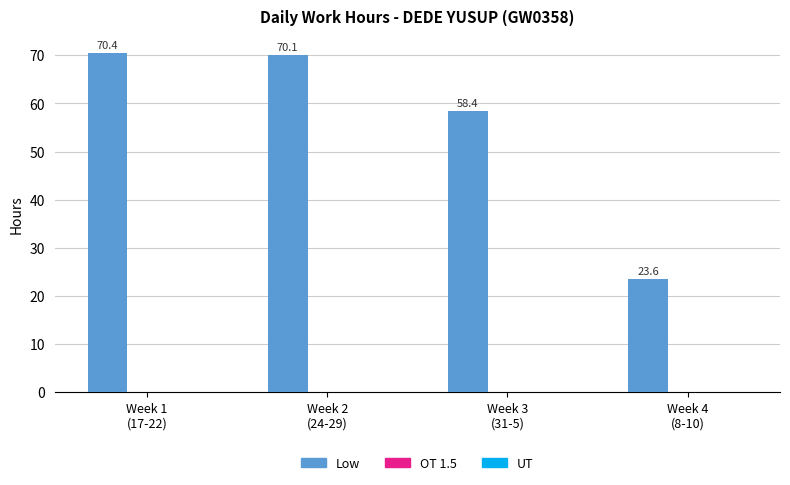

What is the label of the 2nd bar from the left?

Week 2
(24-29)